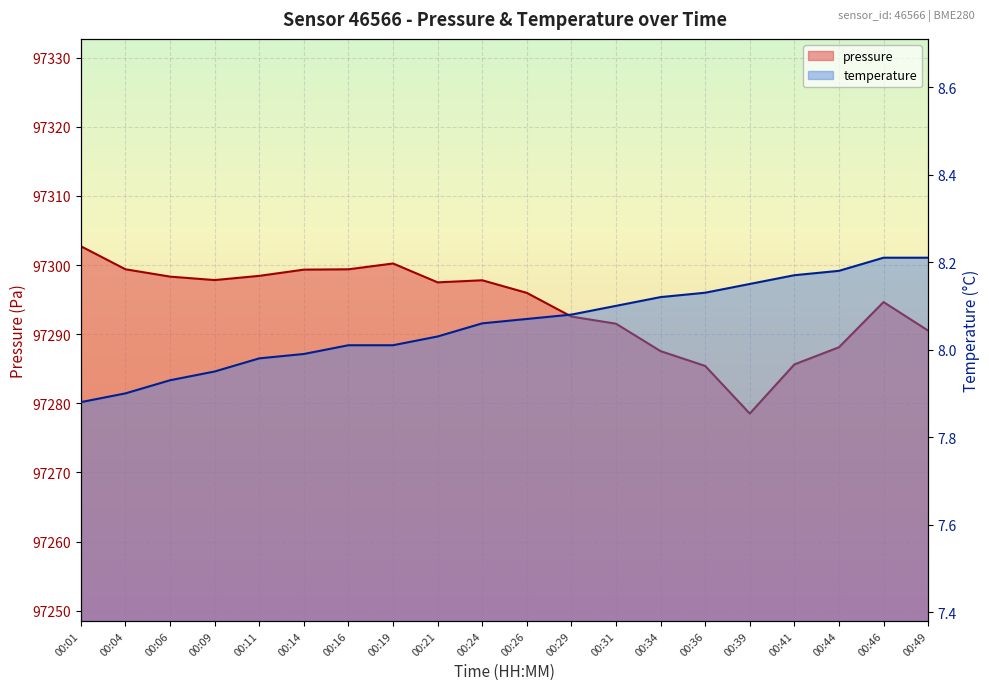

What is the total value across all series at 00:29?

97300.6